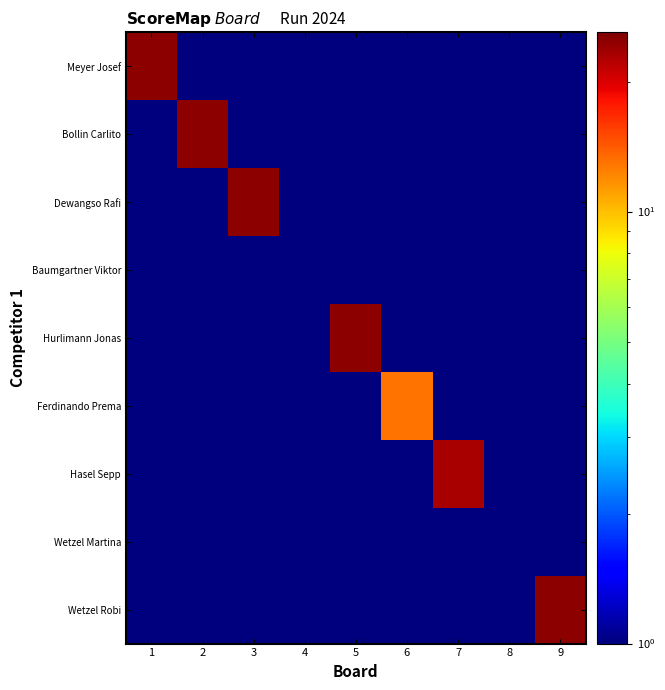

Reading left to right, what are all the values shown in this chart?

Meyer Josef: 1=25.0	2=0.1	3=0.1	4=0.1	5=0.1	6=0.1	7=0.1	8=0.1	9=0.1
Bollin Carlito: 1=0.1	2=25.0	3=0.1	4=0.1	5=0.1	6=0.1	7=0.1	8=0.1	9=0.1
Dewangso Rafi: 1=0.1	2=0.1	3=25.0	4=0.1	5=0.1	6=0.1	7=0.1	8=0.1	9=0.1
Baumgartner Viktor: 1=0.1	2=0.1	3=0.1	4=1.0	5=0.1	6=0.1	7=0.1	8=0.1	9=0.1
Hurlimann Jonas: 1=0.1	2=0.1	3=0.1	4=0.1	5=25.0	6=0.1	7=0.1	8=0.1	9=0.1
Ferdinando Prema: 1=0.1	2=0.1	3=0.1	4=0.1	5=0.1	6=13.0	7=0.1	8=0.1	9=0.1
Hasel Sepp: 1=0.1	2=0.1	3=0.1	4=0.1	5=0.1	6=0.1	7=23.0	8=0.1	9=0.1
Wetzel Martina: 1=0.1	2=0.1	3=0.1	4=0.1	5=0.1	6=0.1	7=0.1	8=0.1	9=0.1
Wetzel Robi: 1=0.1	2=0.1	3=0.1	4=0.1	5=0.1	6=0.1	7=0.1	8=0.1	9=25.0